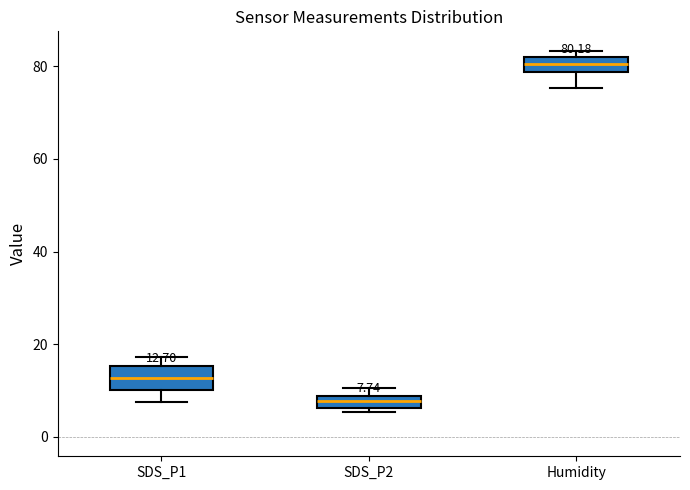

Which box has the highest median line?

Humidity